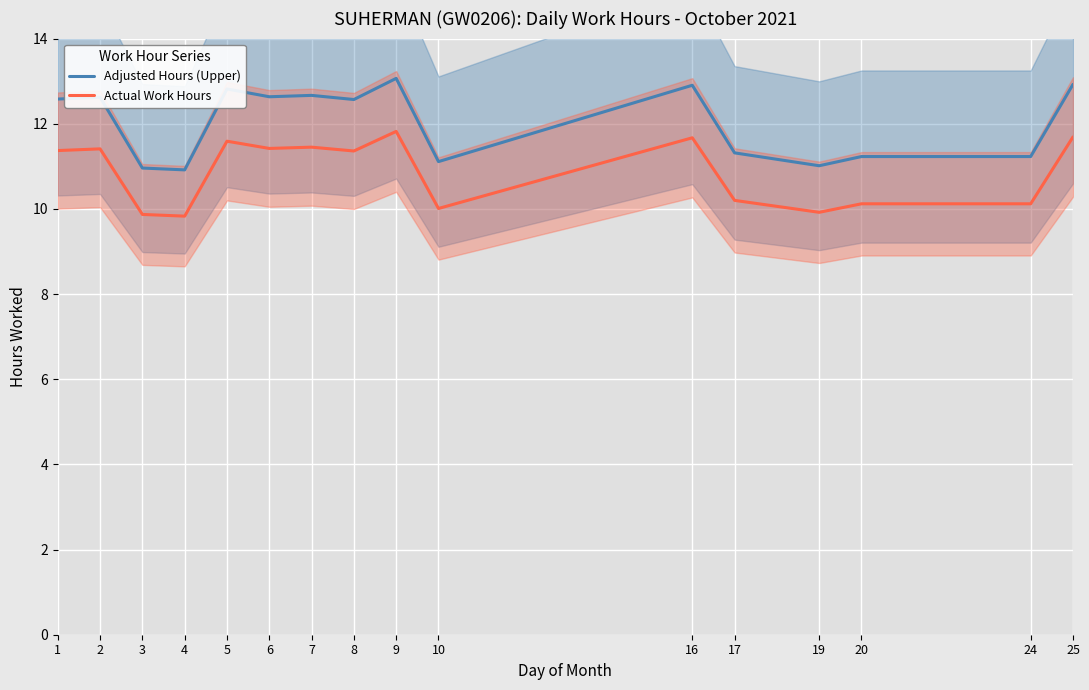

What is the sum of all Actual Work Hours values?

173.8